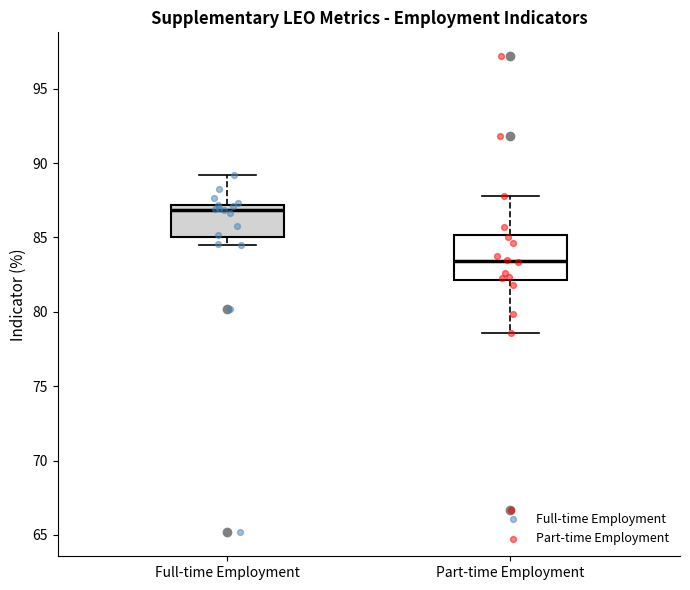

Which box has the highest median line?

Full-time Employment